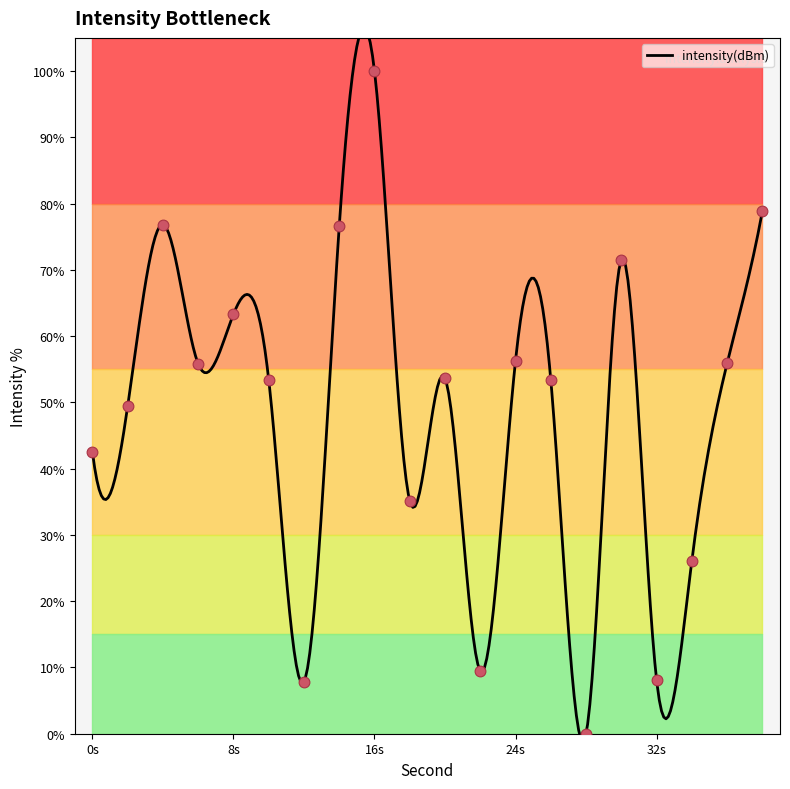

Between 32 and 6, which is larger?

6